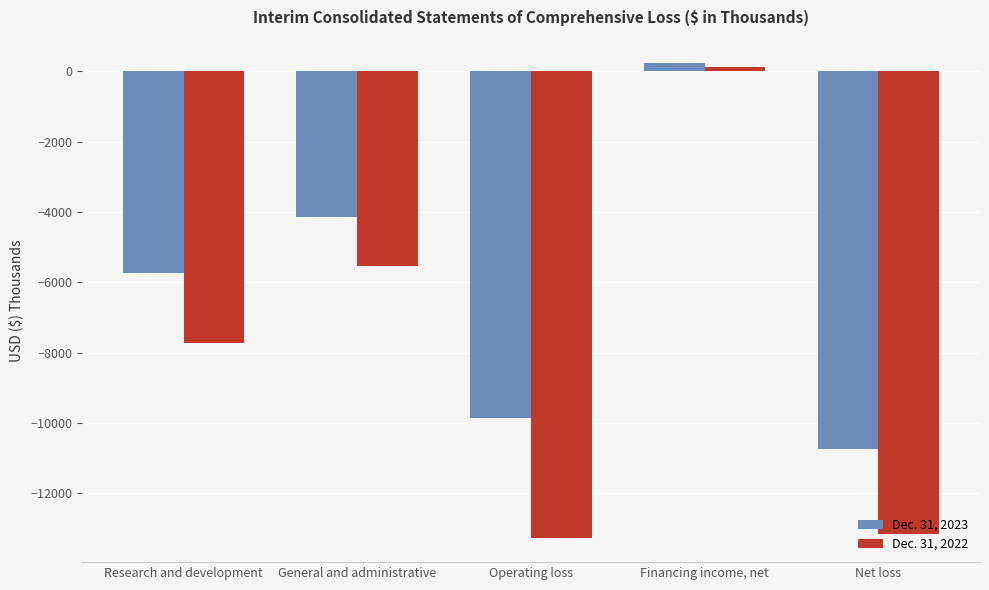

What is the minimum value shown in the chart?

-13281